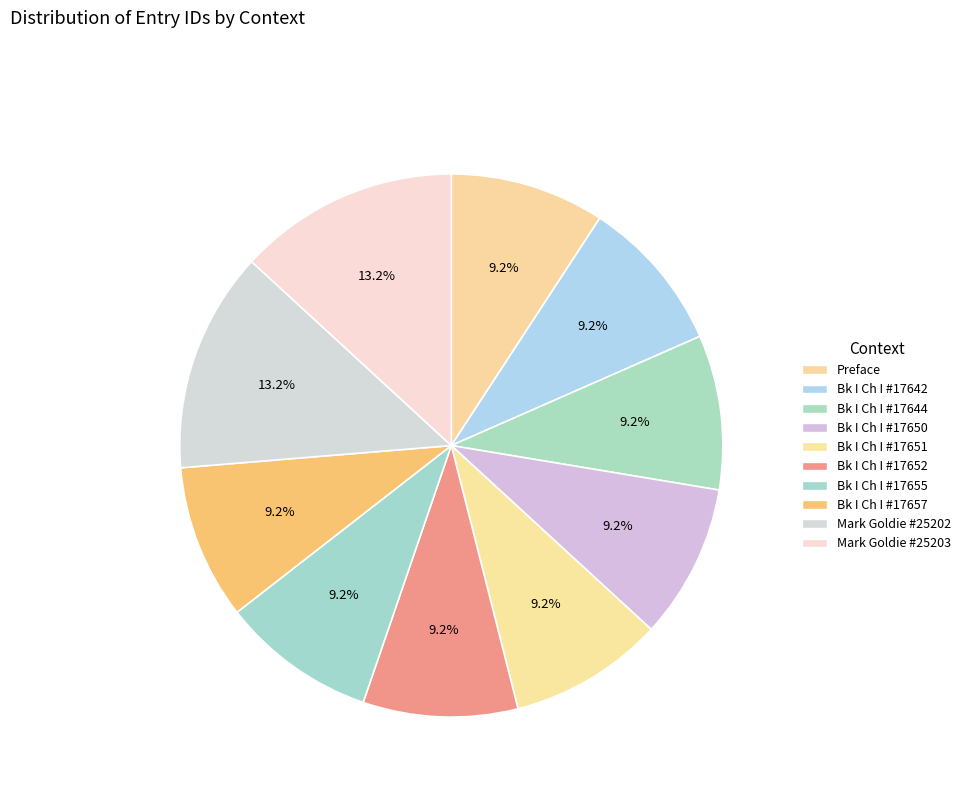

Count the number of slices in the pie.

10